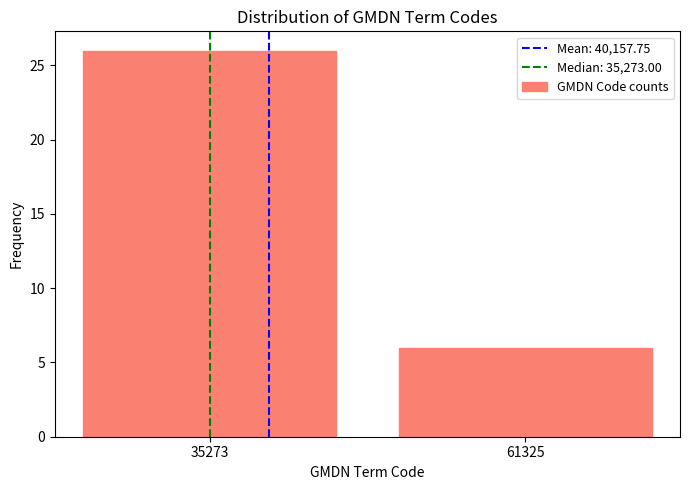

Reading left to right, extract all data points from this chart.

26	6